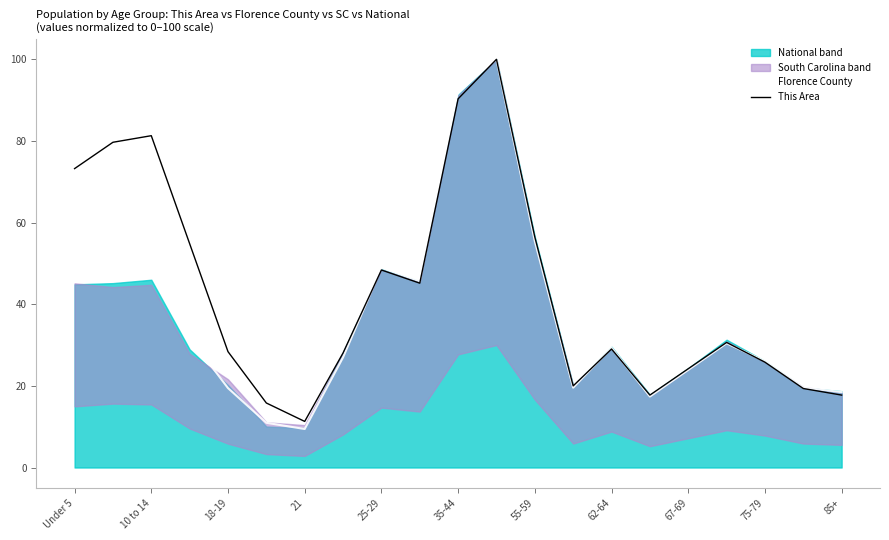

Is it true that This Area equals 73.2 at Under 5?

True